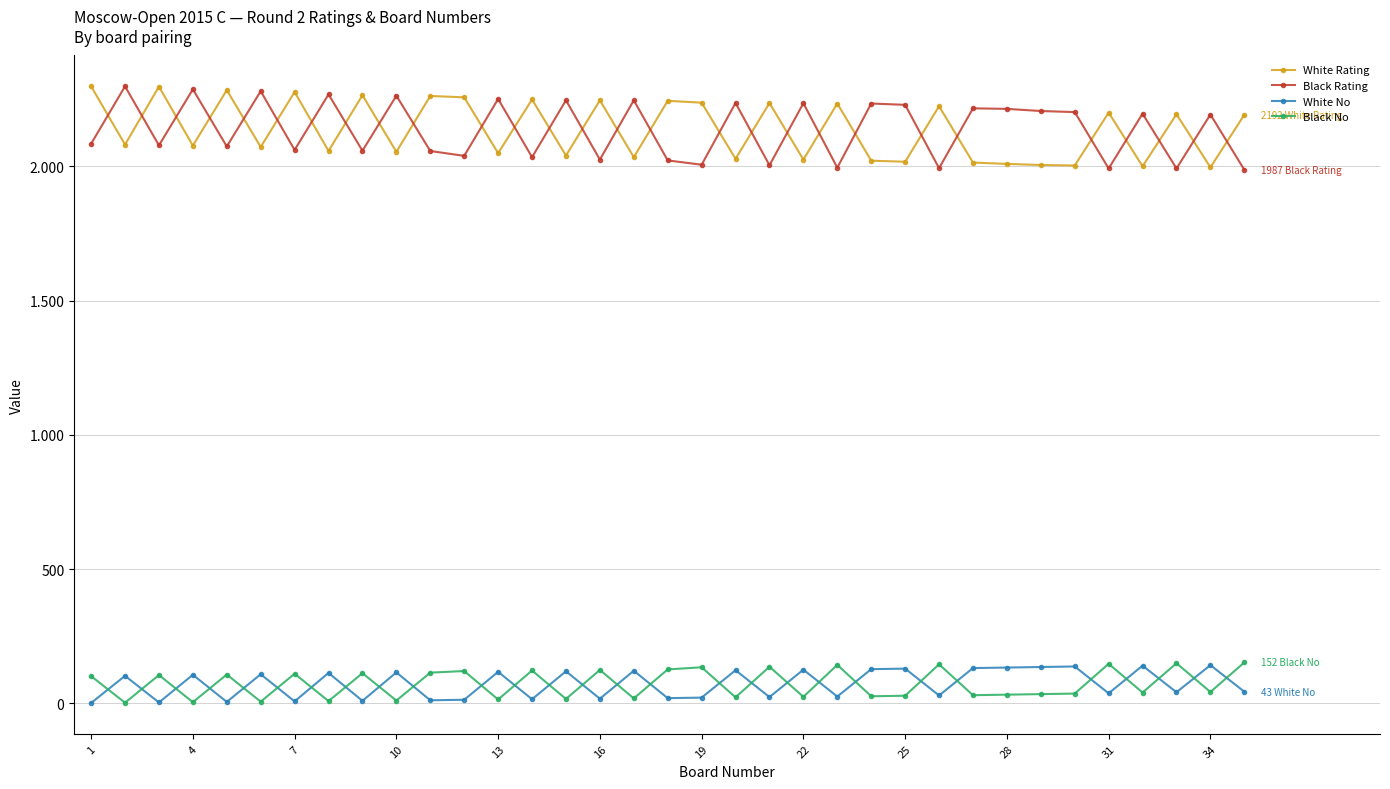

What is the maximum value shown in the chart?

2298